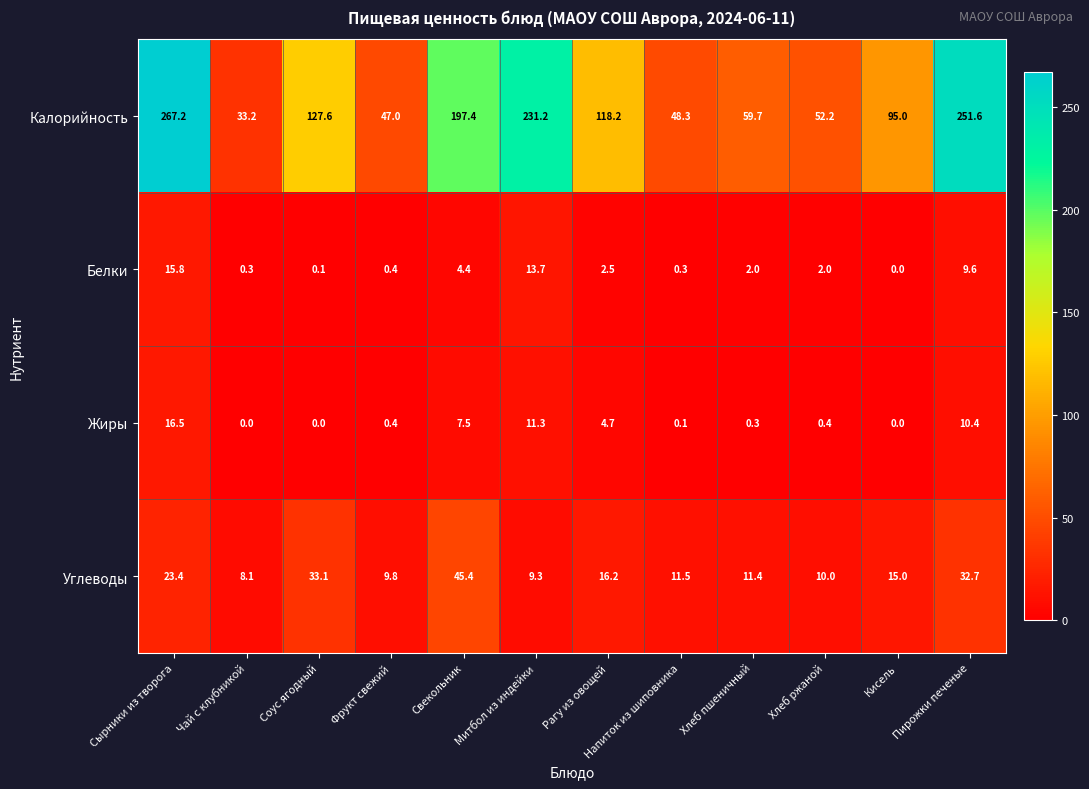

List the labels in order of Углеводы value, smallest first.

Чай с клубникой, Митбол из индейки, Фрукт свежий, Хлеб ржаной, Хлеб пшеничный, Напиток из шиповника, Кисель, Рагу из овощей, Сырники из творога, Пирожки печеные, Соус ягодный, Свекольник